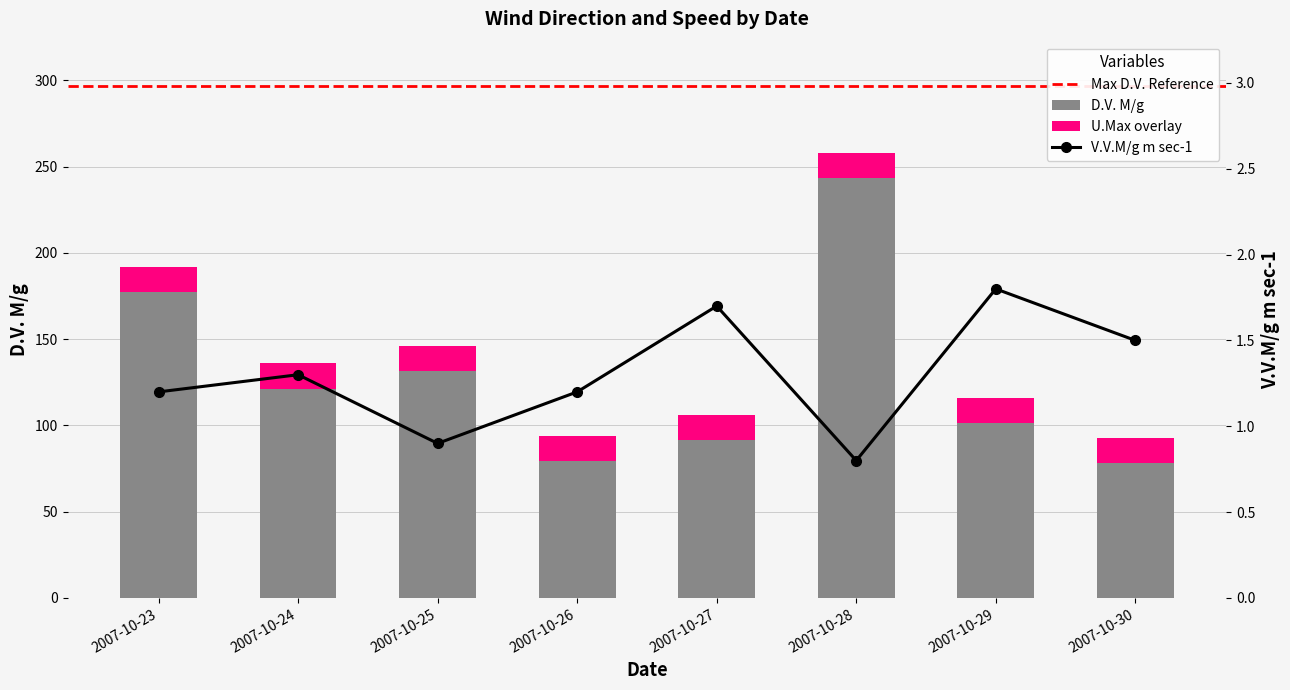

Is the value of V.V.M/g m sec-1 at 2007-10-27 greater than the value of D.V. M/g at 2007-10-23?

No